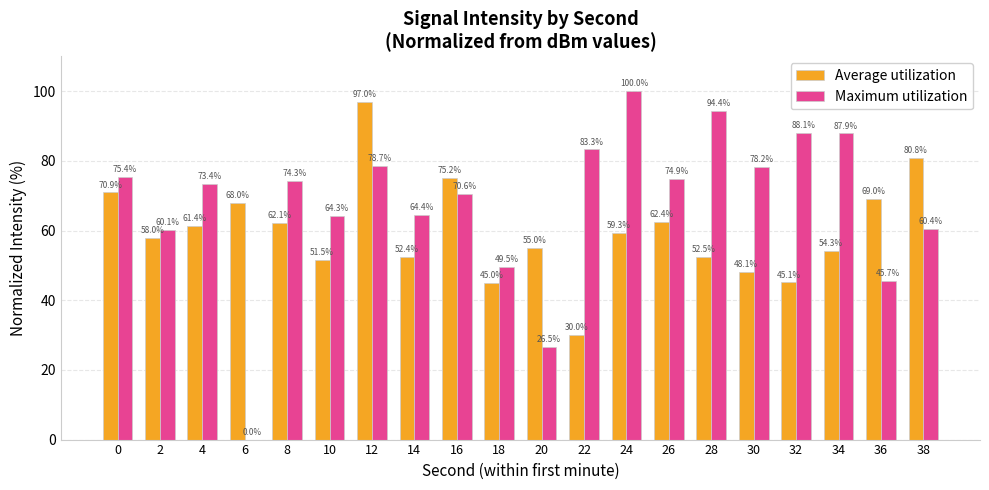

Does the chart contain stacked bars?

No